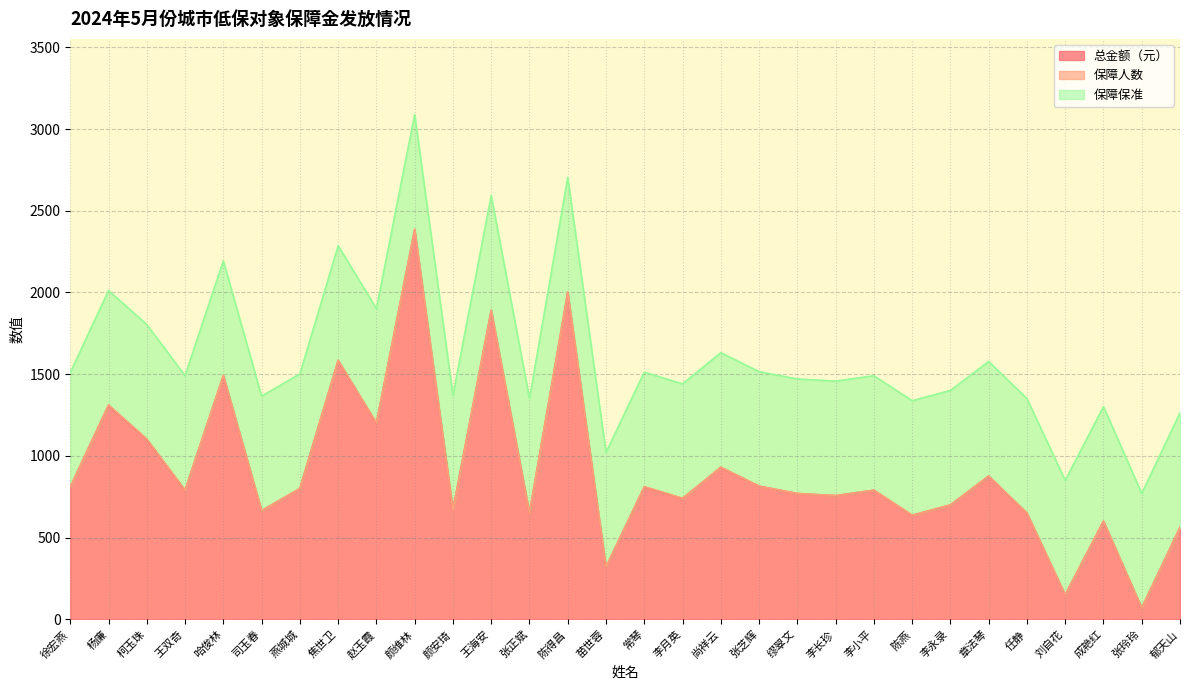

True or false: 保障保准 has more than 0 points higher than both neighbors.

False